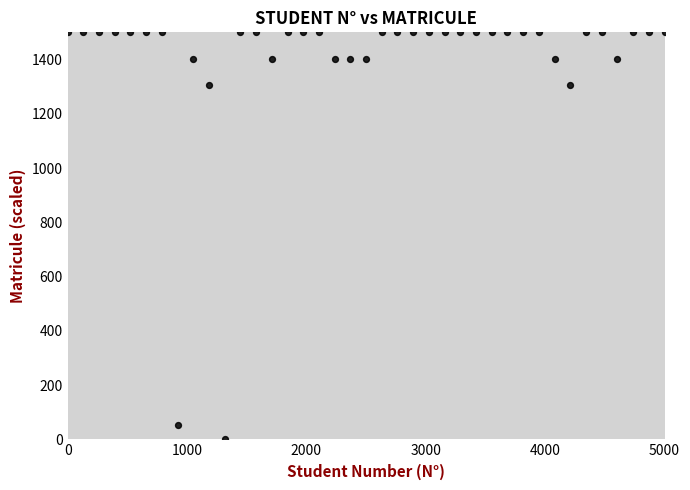

What is the range of X values (max minus min)?

5000.0